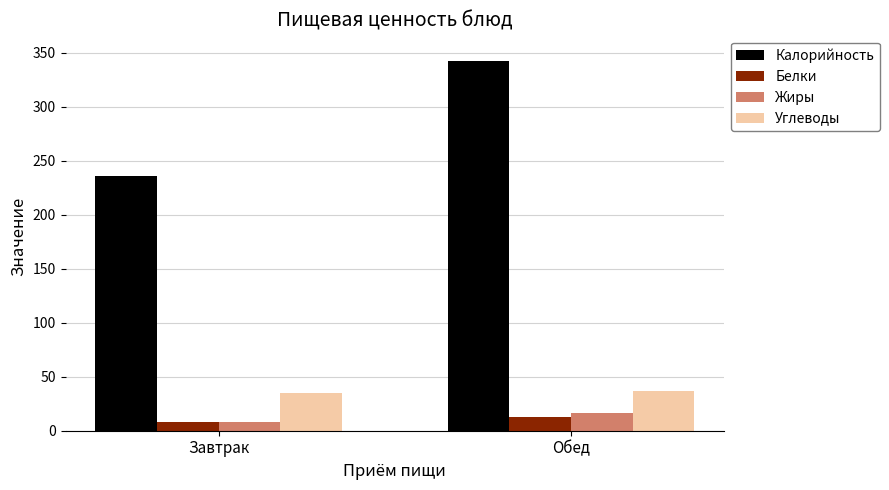

What is the maximum value for Белки?

13